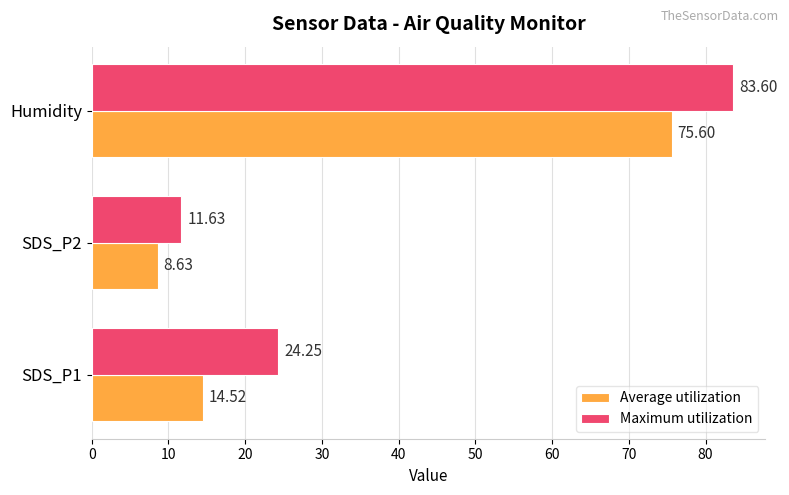

Rank the categories by Maximum utilization value from lowest to highest.

SDS_P2, SDS_P1, Humidity